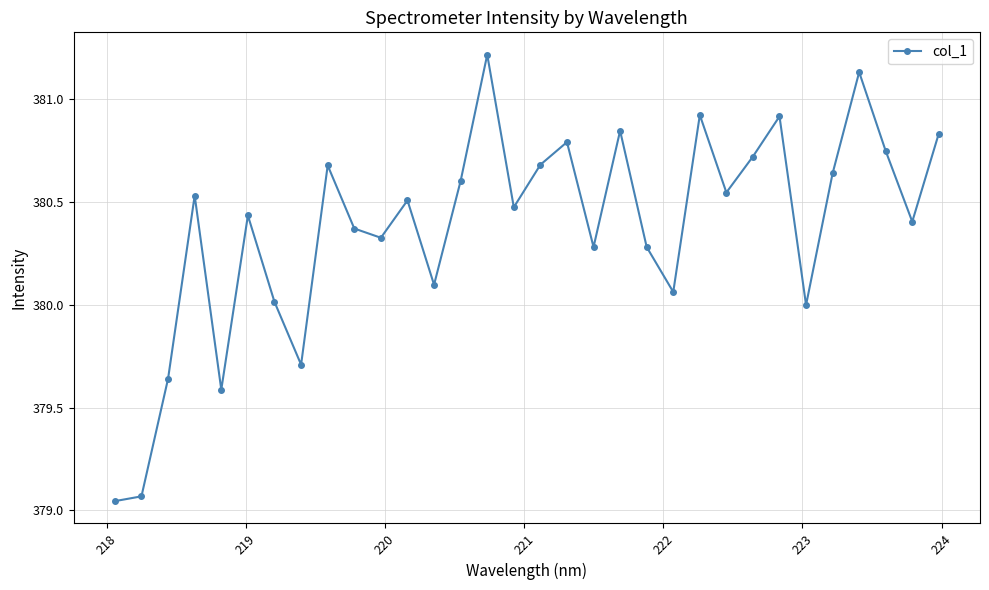

What is the sum of all values?

12172.1